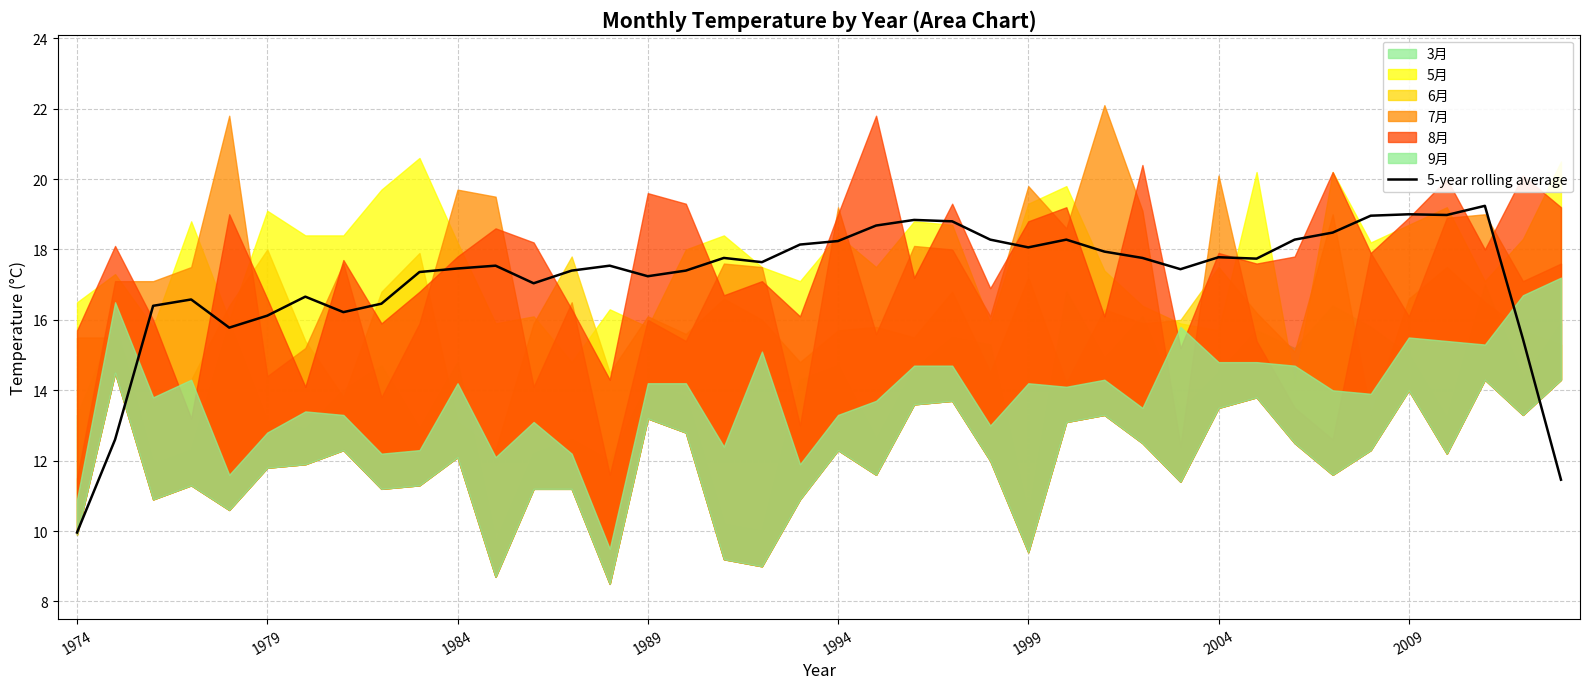

The 5-year rolling average series shows 29.9 at 1984. True or false?

False